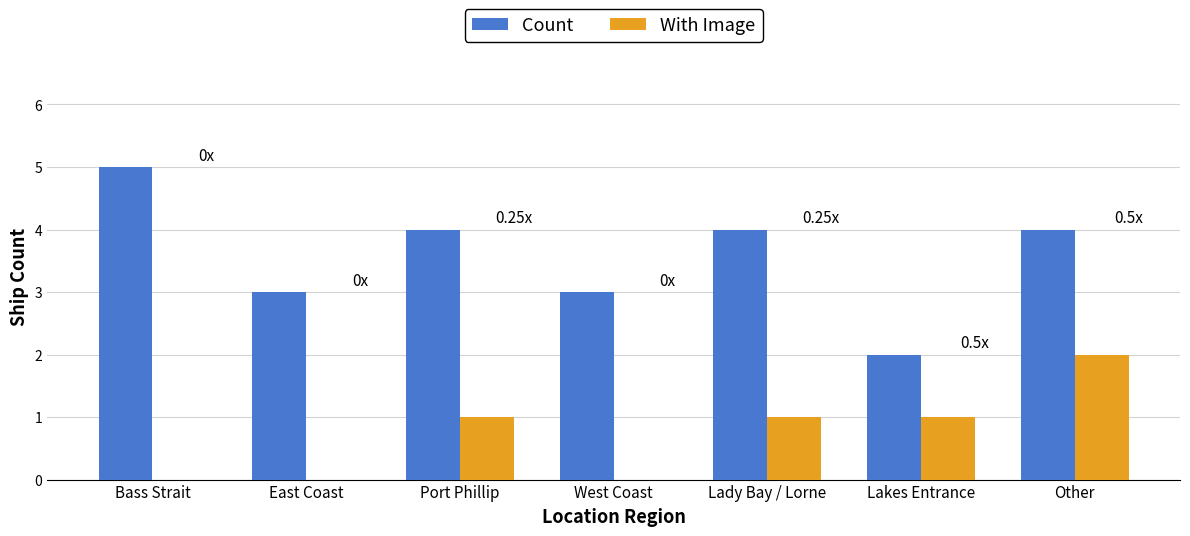

The value of Count at Other is 4. True or false?

True